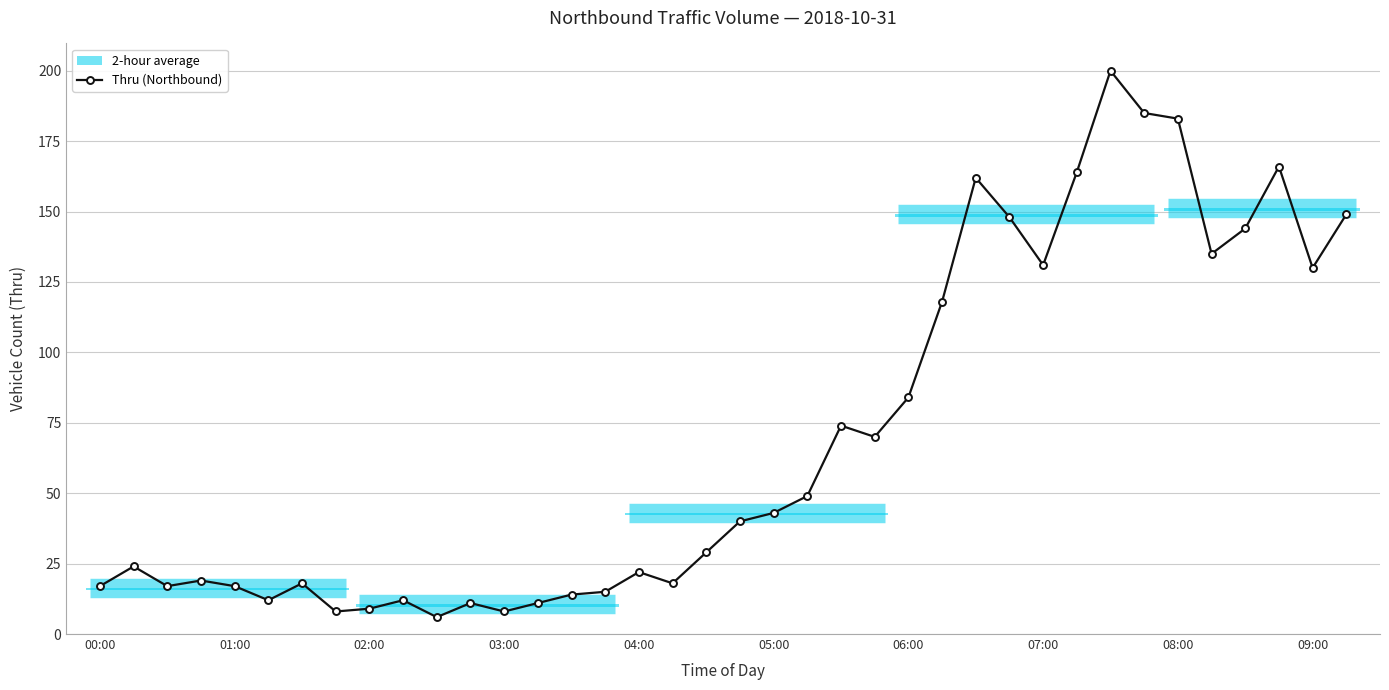

What is the average value?

70